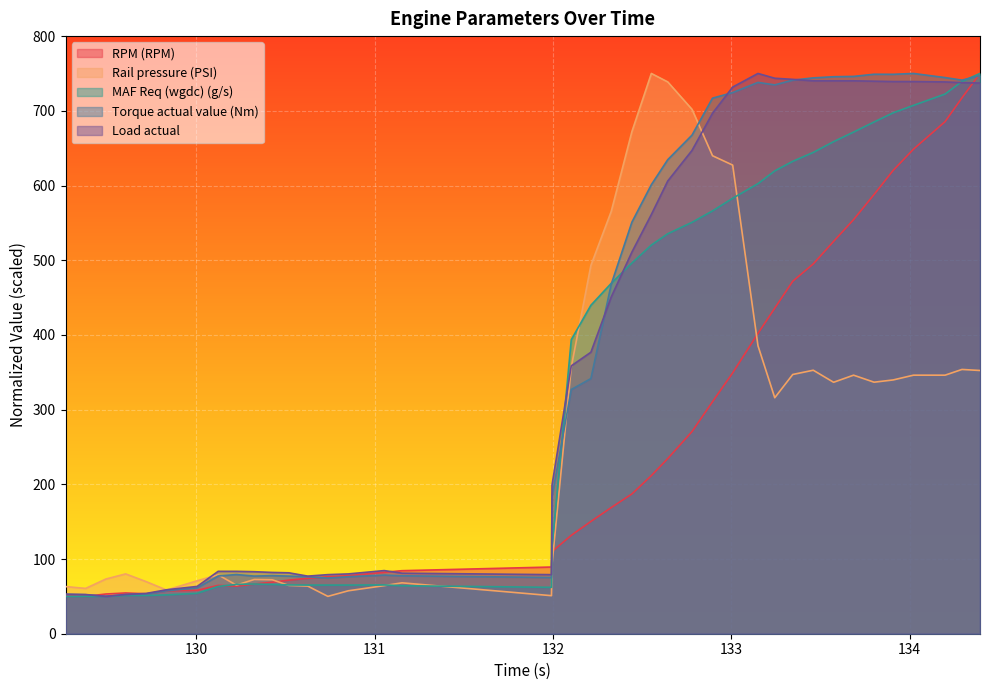

What is the greatest value displayed?

750.0